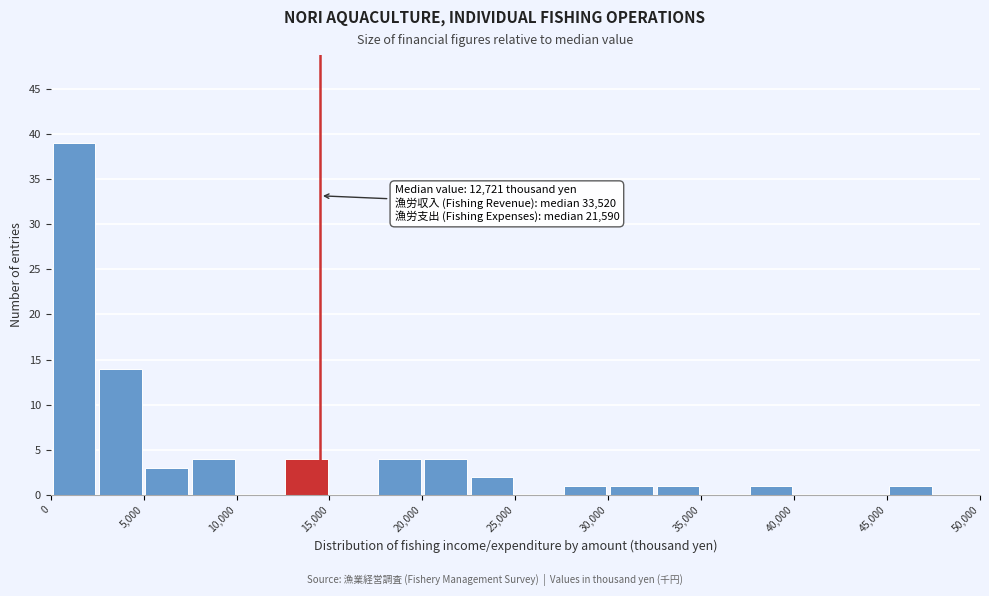

Over which range of the x-axis is the bar tallest?

0 to 2500